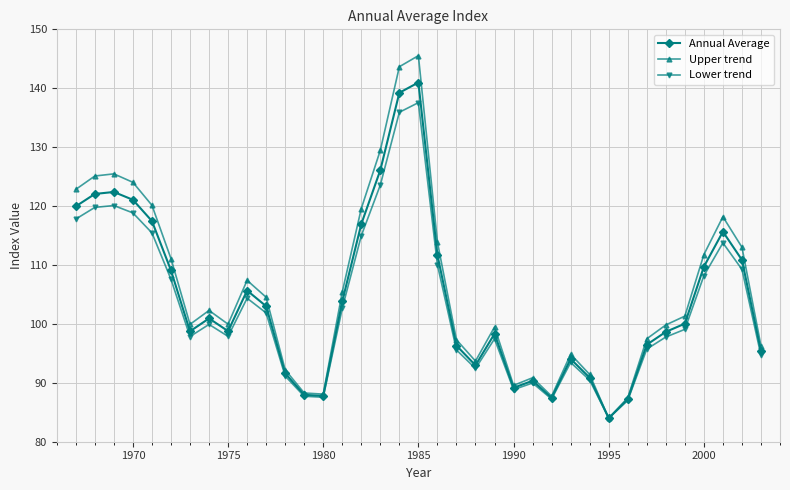

List the series in order of their overall mean, lowest first.

Lower trend, Annual Average, Upper trend